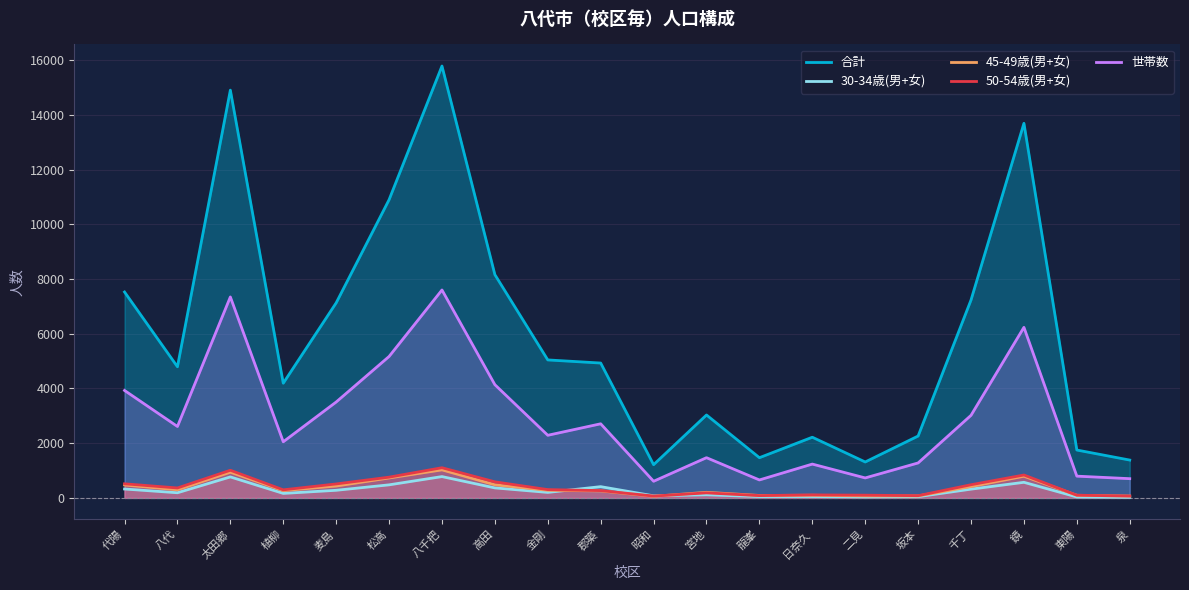

How many lines are shown in the chart?

5